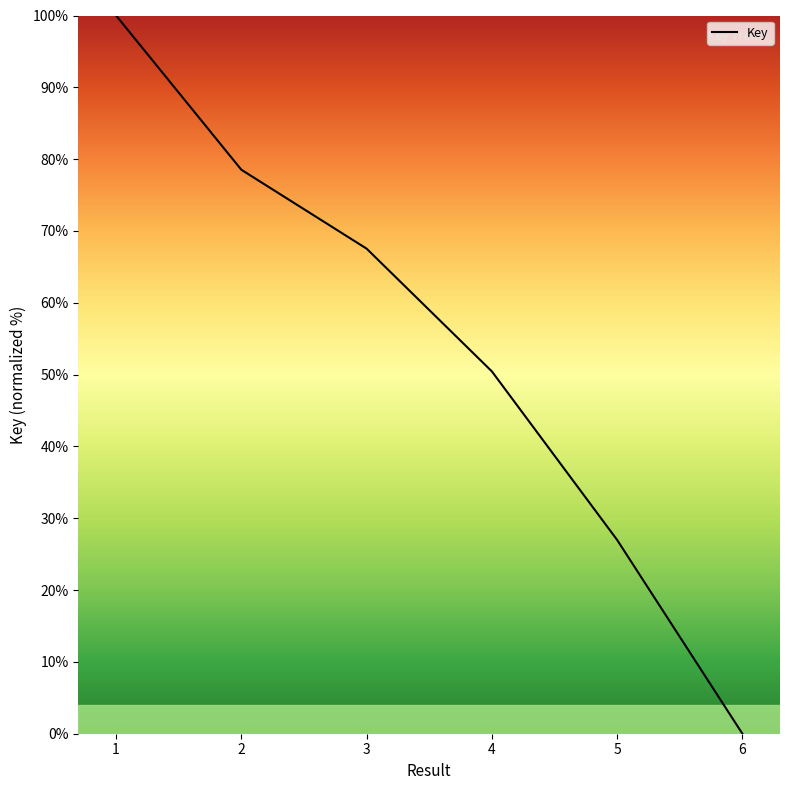

The chart shows a value of 12.0 at 4. True or false?

False